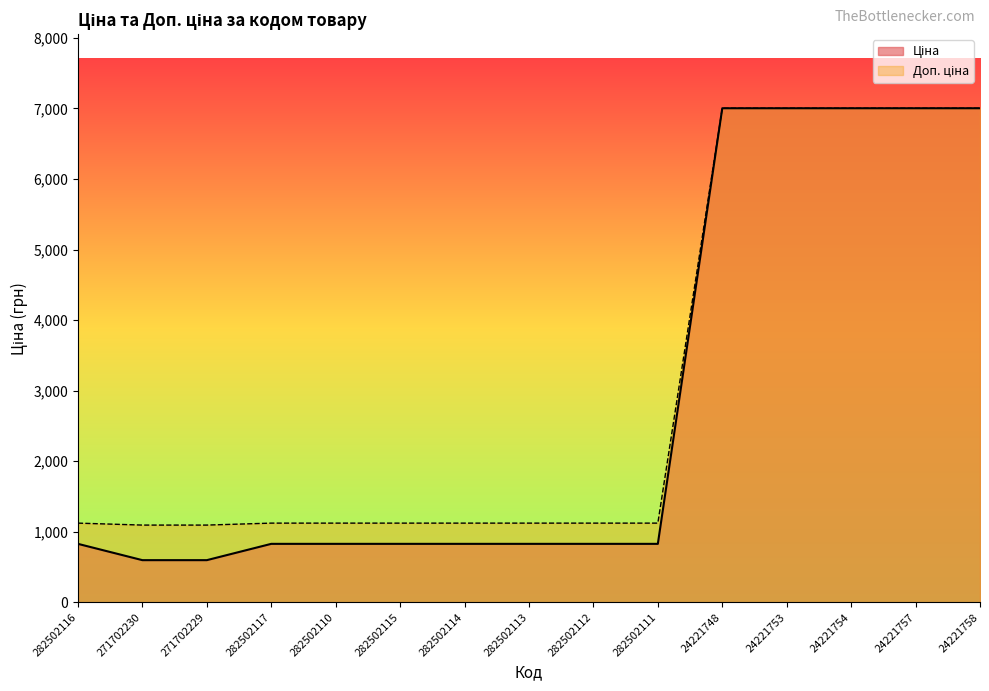

What is the total value across all series at 282502117?

1949.1